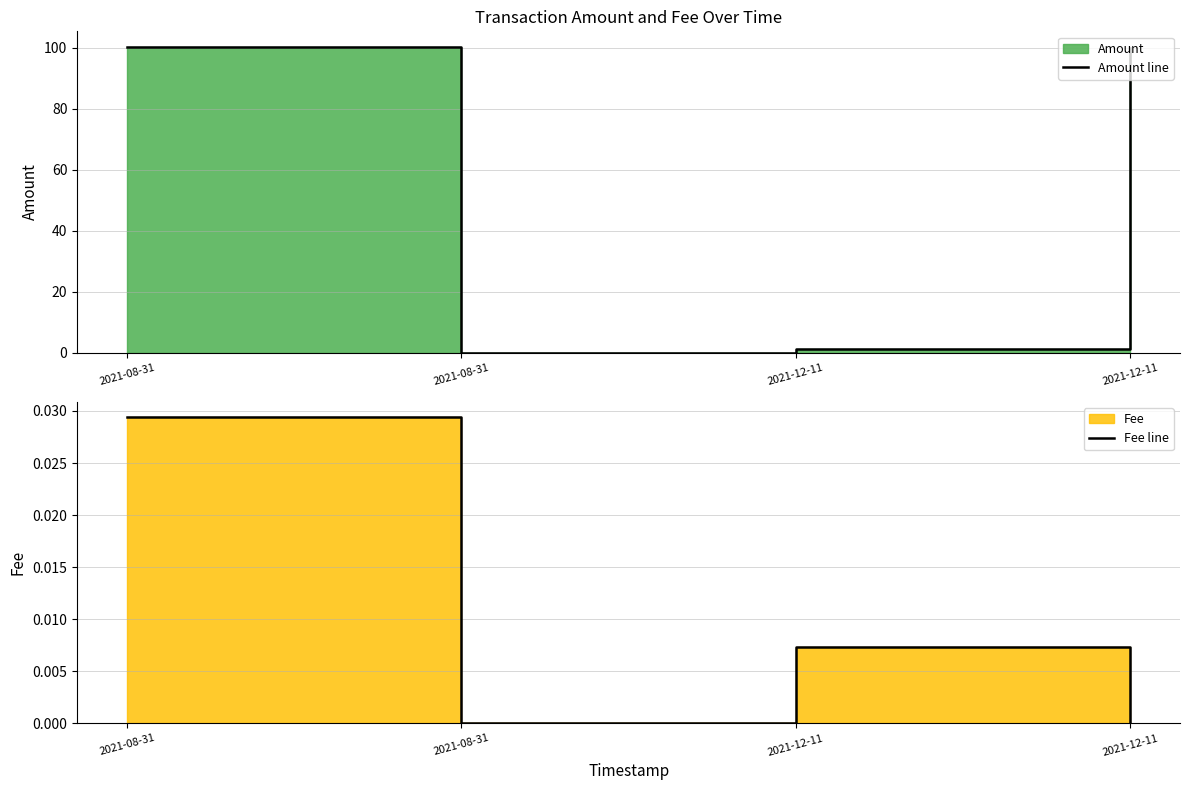

The value of Fee line at 2021-08-31 is 0.0. True or false?

True